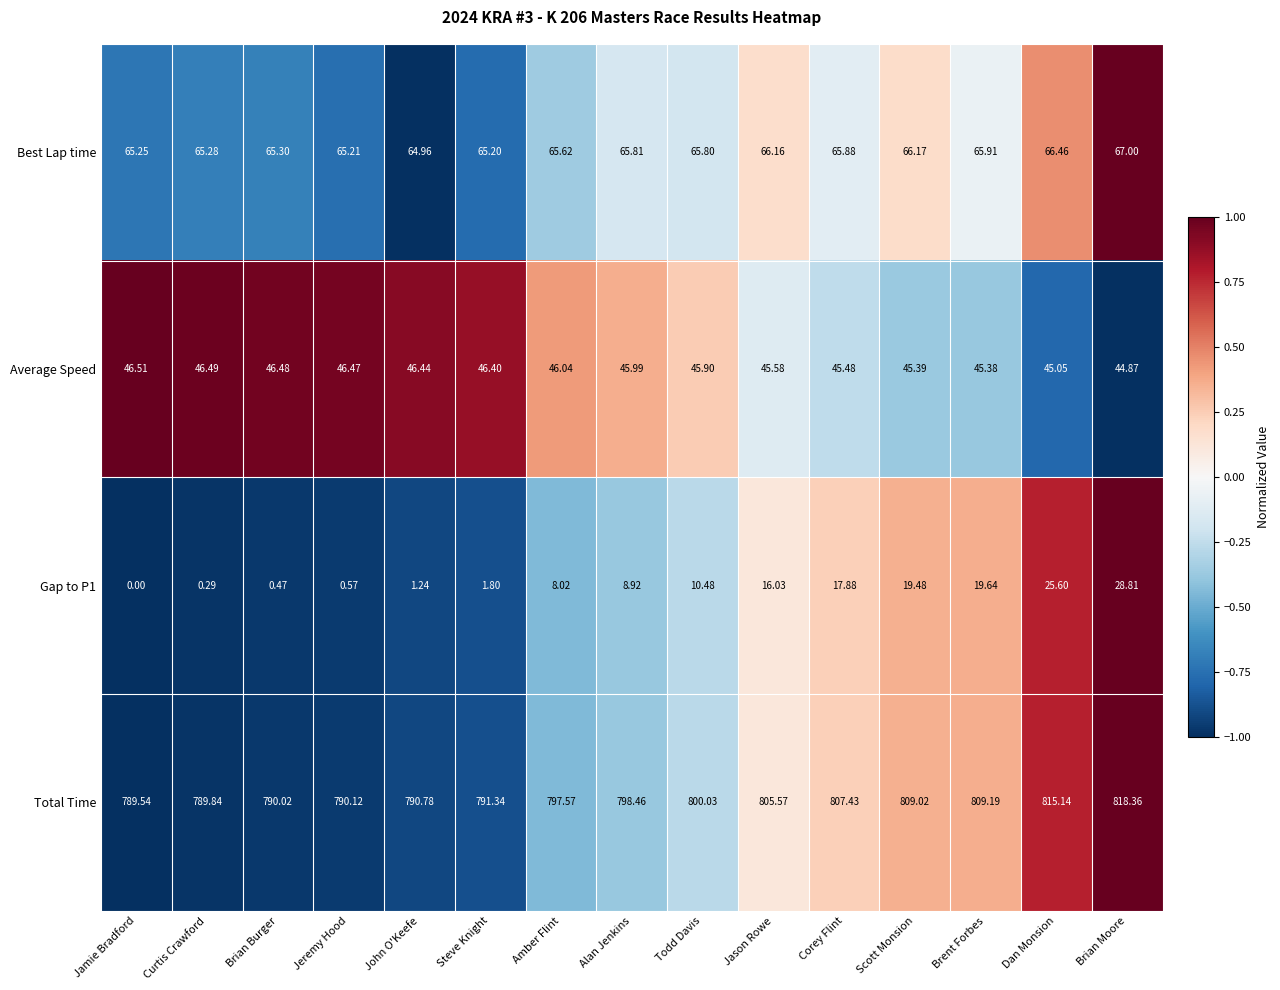

At which category is the sum across all series the highest?

Brian Moore